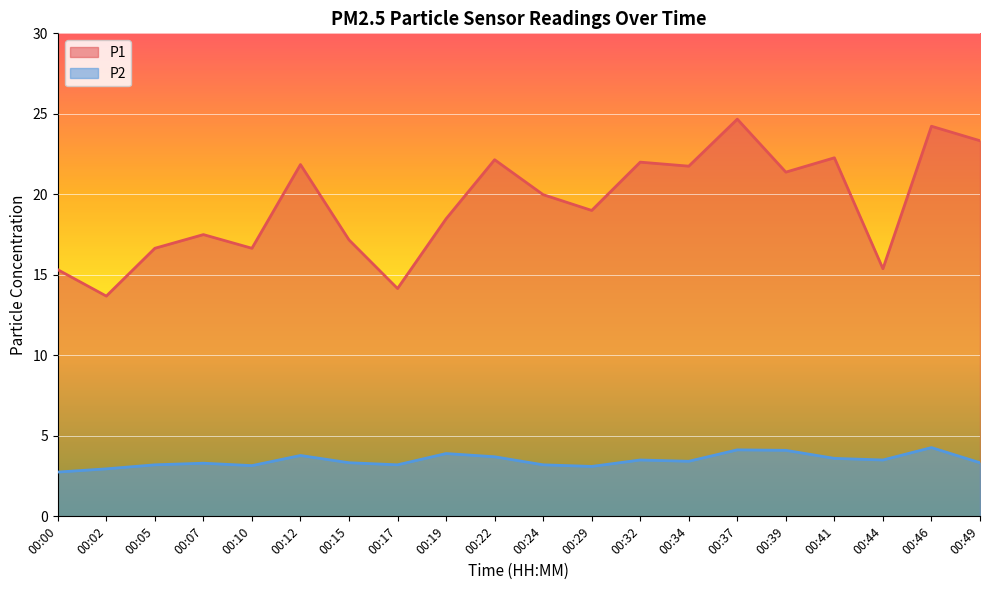

Reading left to right, transcribe all the data shown in this chart.

P1: 00:00=15.3	00:02=13.7	00:05=16.6	00:07=17.5	00:10=16.6	00:12=21.9	00:15=17.2	00:17=14.2	00:19=18.5	00:22=22.1	00:24=20.0	00:29=19.0	00:32=22.0	00:34=21.8	00:37=24.7	00:39=21.4	00:41=22.3	00:44=15.4	00:46=24.2	00:49=23.3
P2: 00:00=2.8	00:02=3.0	00:05=3.2	00:07=3.3	00:10=3.1	00:12=3.8	00:15=3.3	00:17=3.2	00:19=3.9	00:22=3.7	00:24=3.2	00:29=3.1	00:32=3.5	00:34=3.4	00:37=4.1	00:39=4.1	00:41=3.6	00:44=3.5	00:46=4.3	00:49=3.3